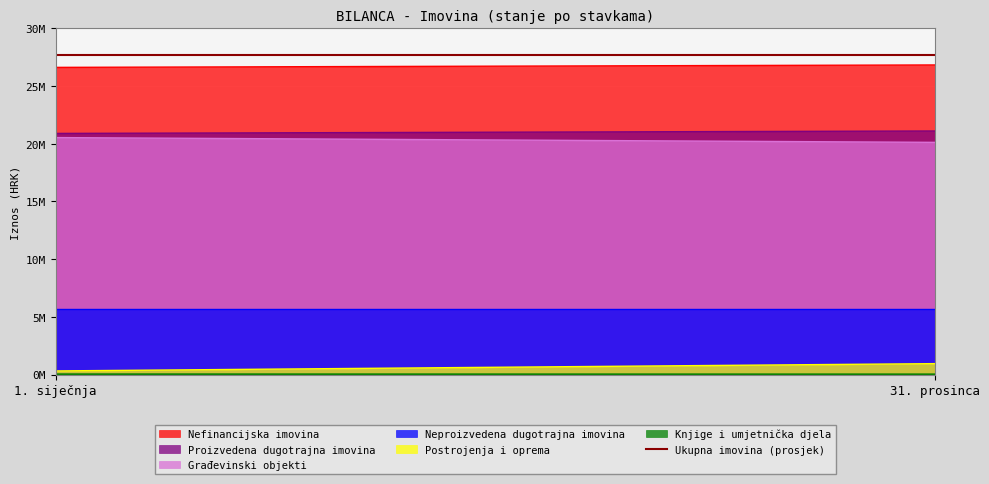

At how many categories does at least one series exceed 727103?

2